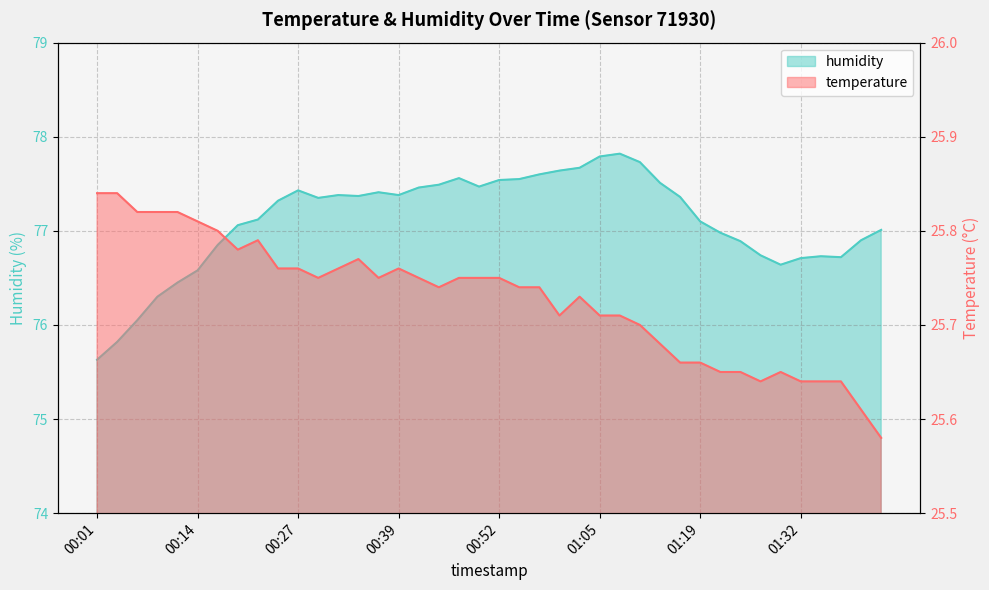

Reading left to right, extract all data points from this chart.

temperature: 25.8	25.8	25.8	25.8	25.8	25.8	25.8	25.8	25.8	25.8	25.8	25.8	25.8	25.8	25.8	25.8	25.8	25.7	25.8	25.8	25.8	25.7	25.7	25.7	25.7	25.7	25.7	25.7	25.7	25.7	25.7	25.6	25.6	25.6	25.6	25.6	25.6	25.6	25.6	25.6
humidity: 75.6	75.8	76.0	76.3	76.5	76.6	76.8	77.1	77.1	77.3	77.4	77.3	77.4	77.4	77.4	77.4	77.5	77.5	77.6	77.5	77.5	77.5	77.6	77.6	77.7	77.8	77.8	77.7	77.5	77.4	77.1	77.0	76.9	76.7	76.6	76.7	76.7	76.7	76.9	77.0